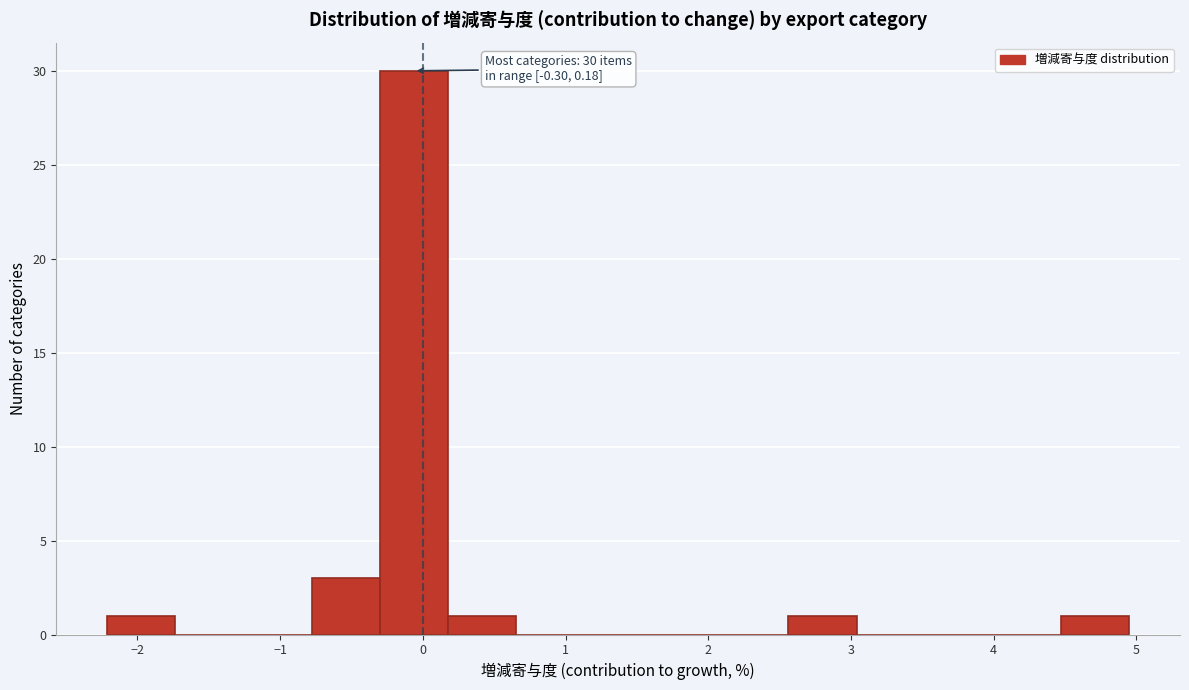

Which range on the x-axis has the tallest bar?

-0.3 to 0.2